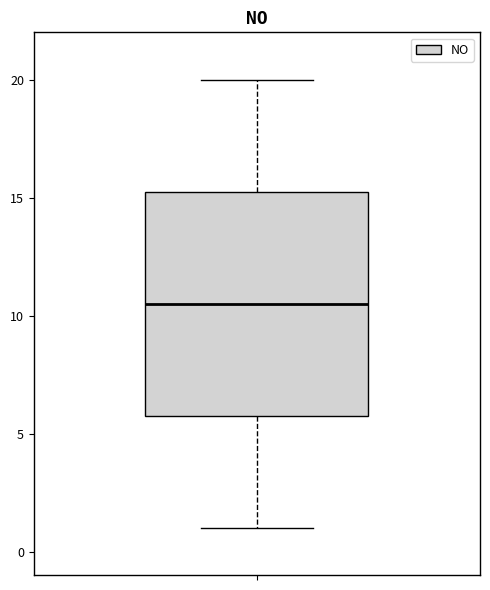

Transcribe this box plot: give where the median line is, the range the box spans, and where the two whiskers end, as read against the y-axis. The values are not printed on the chart, so give them approximately, as read against the axis.

median 10.5, box 6.0 to 15.5, whiskers 1.0 to 20.0